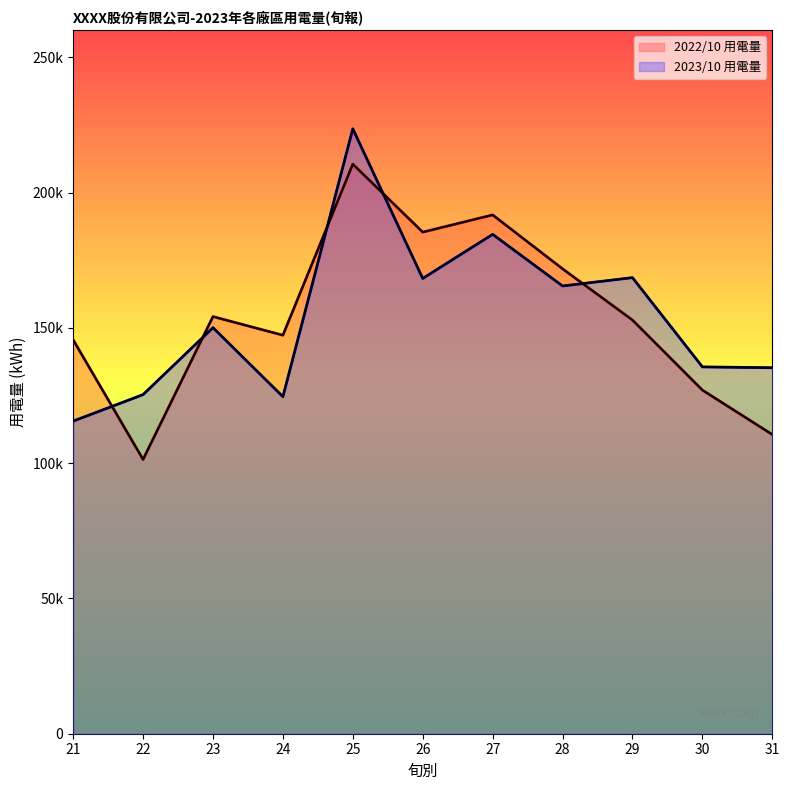

How many values in the 2022/10 用電量 series exceed 152864?

6